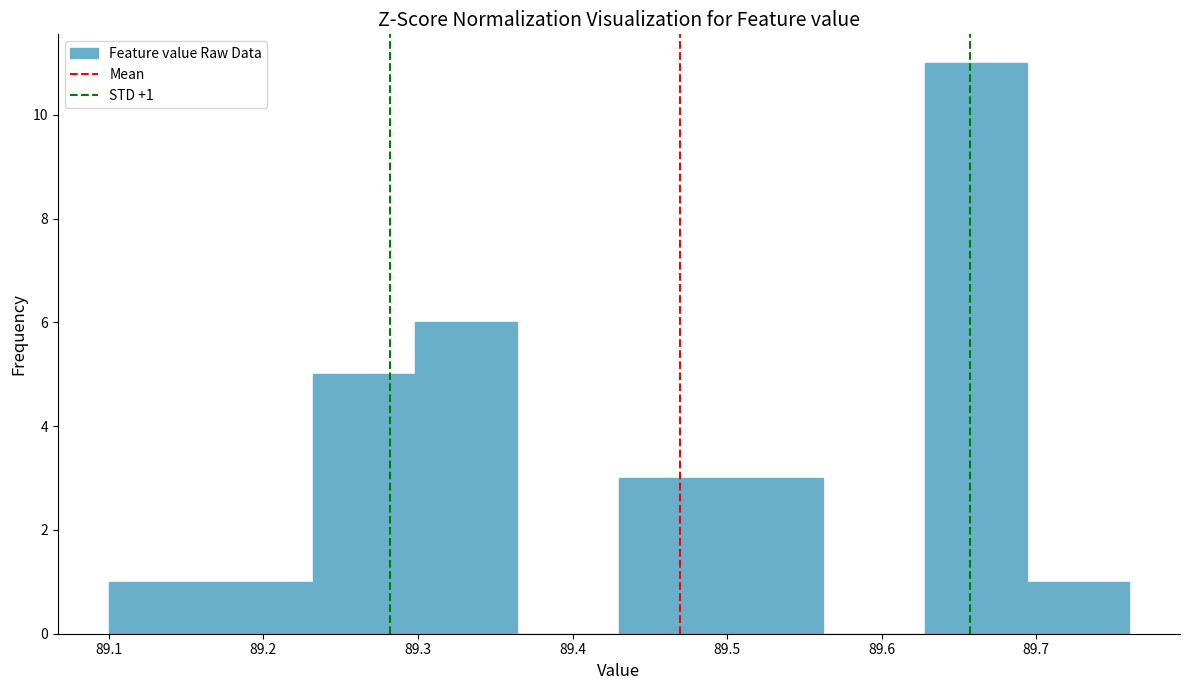

Which range on the x-axis has the tallest bar?

89.628 to 89.694